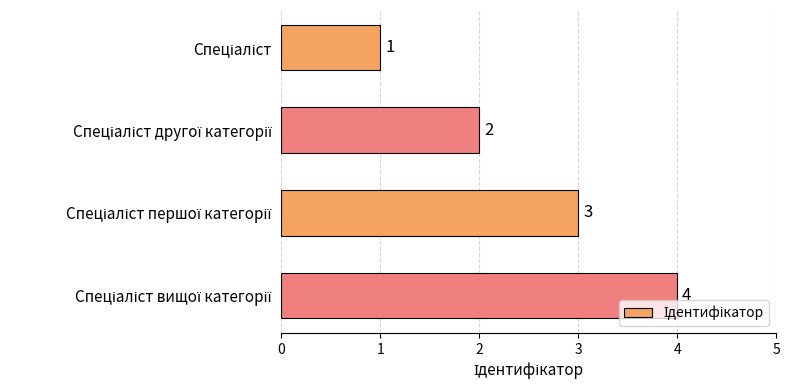

What is the difference between the maximum and minimum values?

3